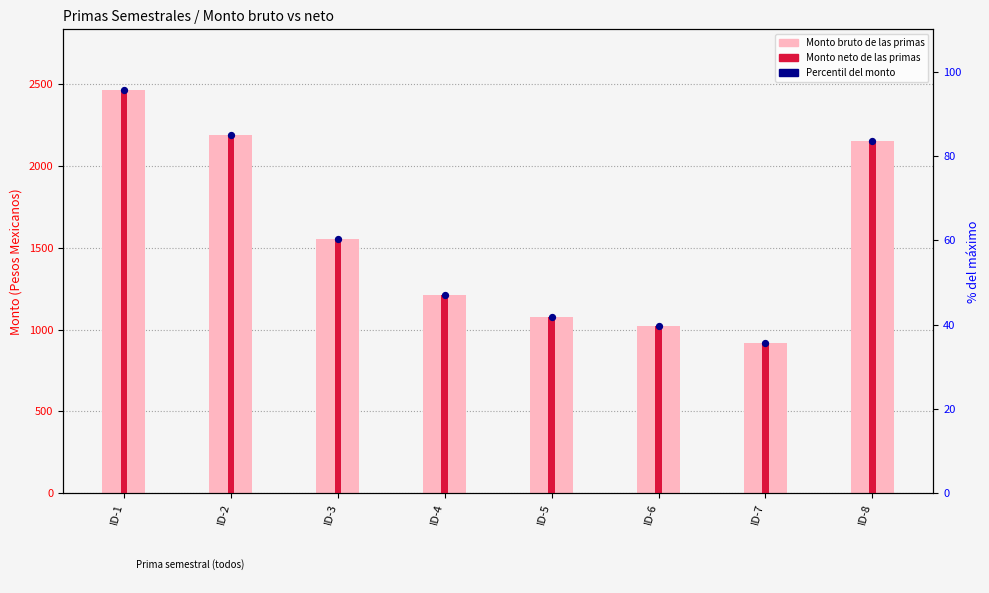

What is the total value across all series at ID-7?

1838.0